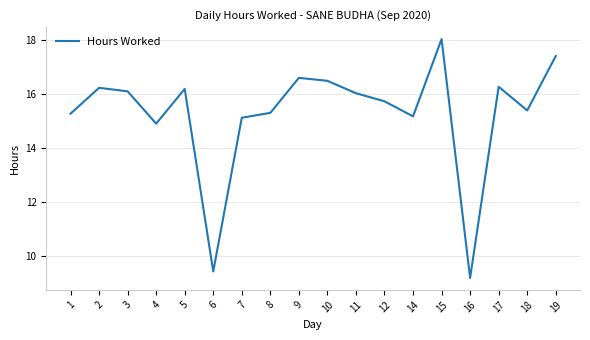

Where is the first local minimum?

4